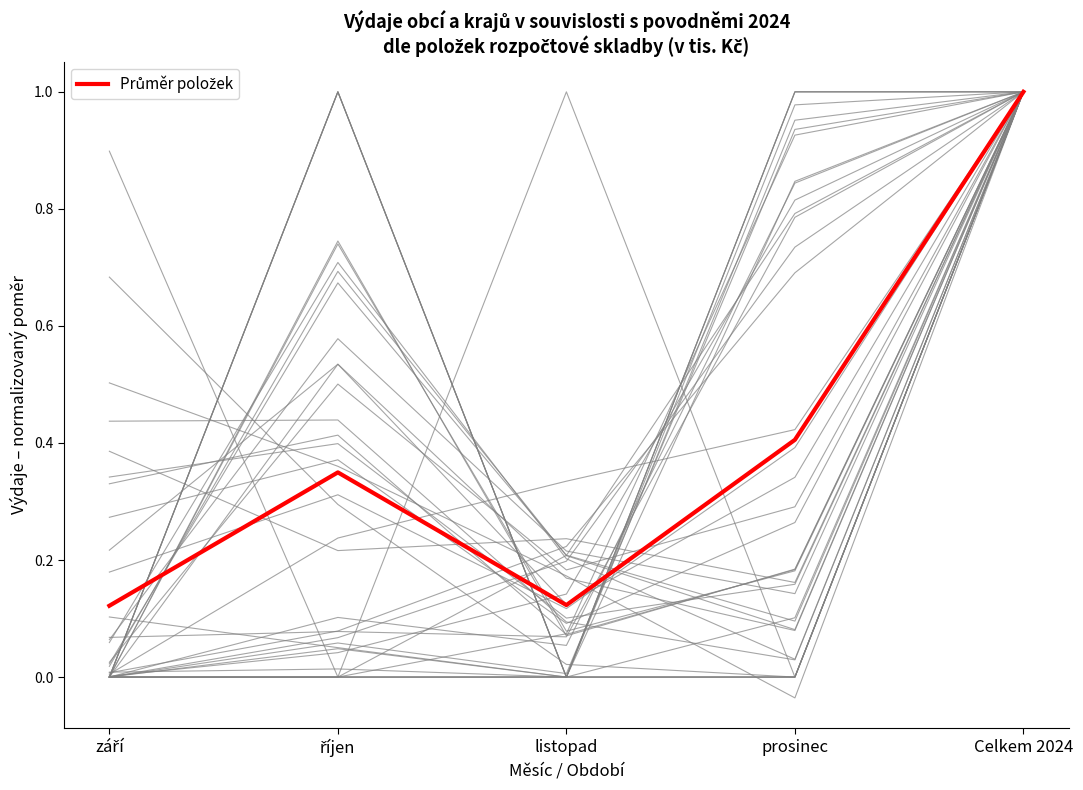

The value at Celkem 2024 is 0.5. True or false?

False